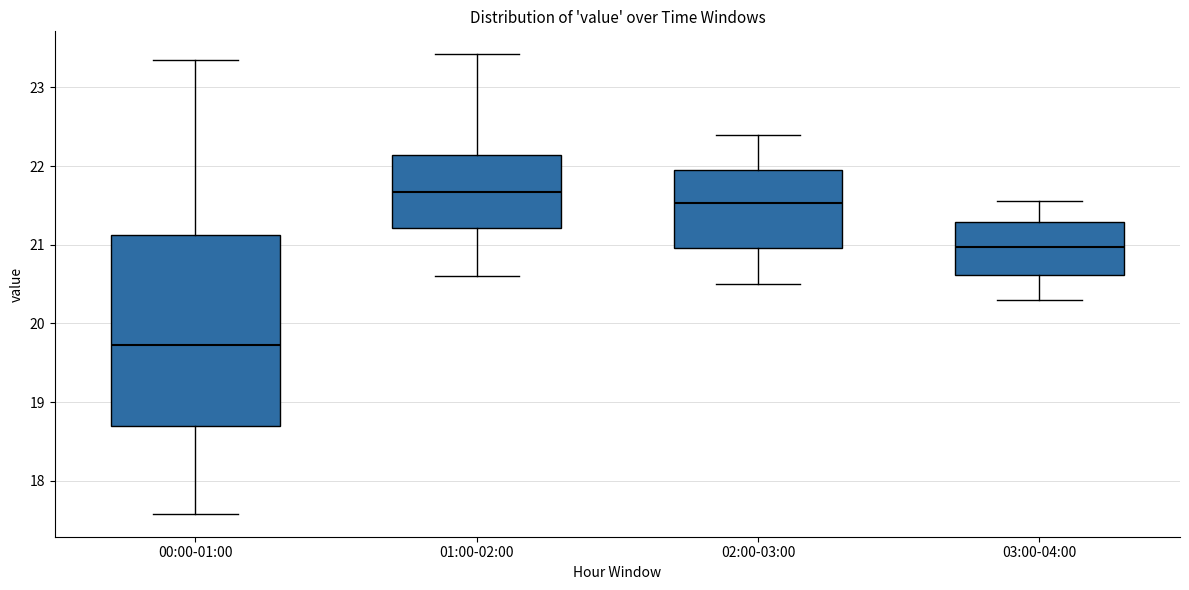

Reading left to right, read every box against the y-axis: the position of its median line, the range the box covers, and the ends of its whiskers. The values are not printed on the chart, so give them approximately, as read against the axis.

00:00-01:00: median 19.7, box 18.7 to 21.1, whiskers 17.6 to 23.4
01:00-02:00: median 21.7, box 21.2 to 22.1, whiskers 20.6 to 23.4
02:00-03:00: median 21.5, box 21.0 to 22.0, whiskers 20.5 to 22.4
03:00-04:00: median 21.0, box 20.6 to 21.3, whiskers 20.3 to 21.6